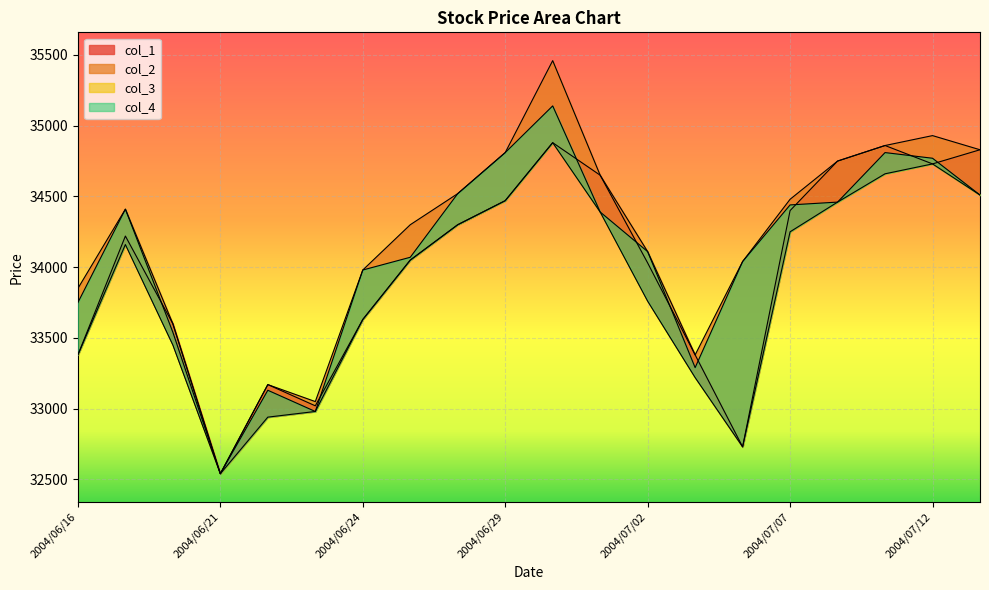

What is the minimum value for col_1?

32540